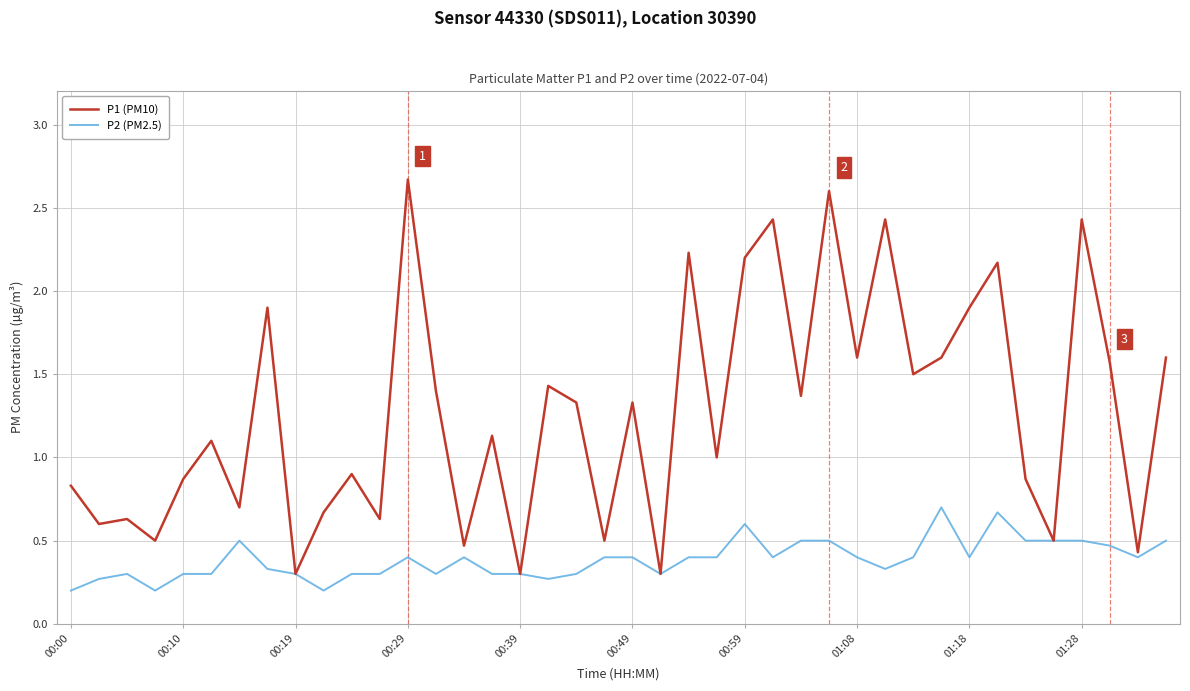

What is the maximum value for P2 (PM2.5)?

0.7